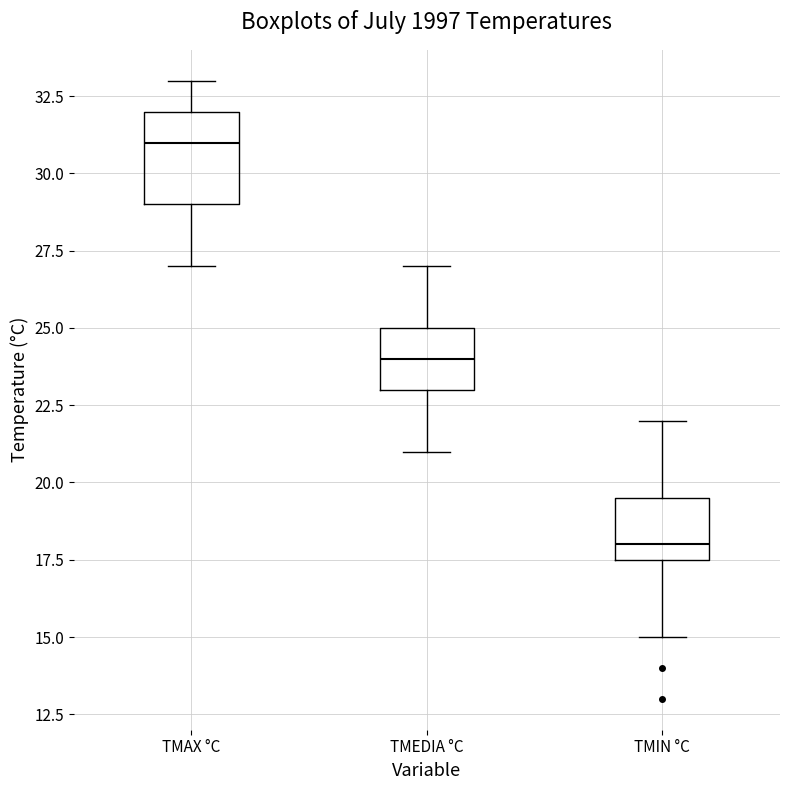

Where is the upper edge of the box for TMEDIA °C on the y-axis? The values are not printed on the chart, so give them approximately, as read against the axis.

25.0